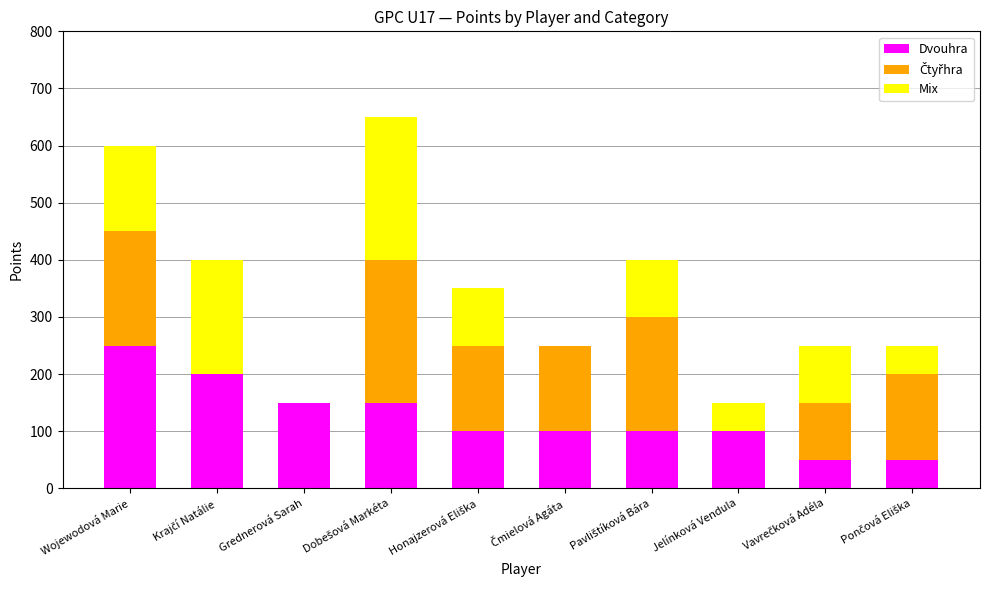

At which label does Dvouhra reach its peak?

Wojewodová Marie